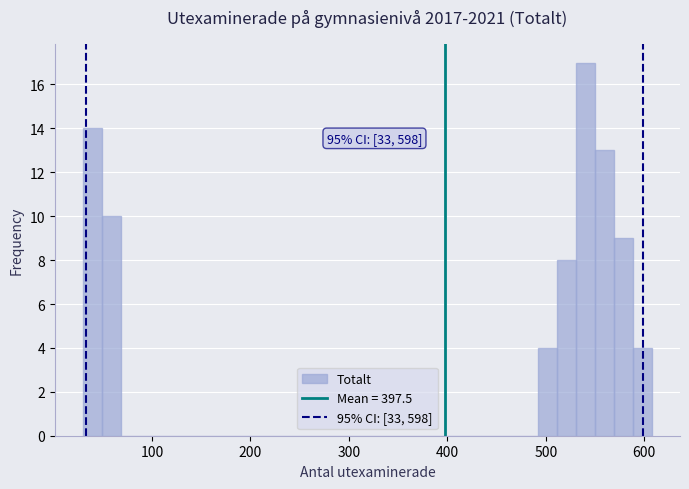

Read against the x-axis, roughly where is the centre of the tallest bar?

540